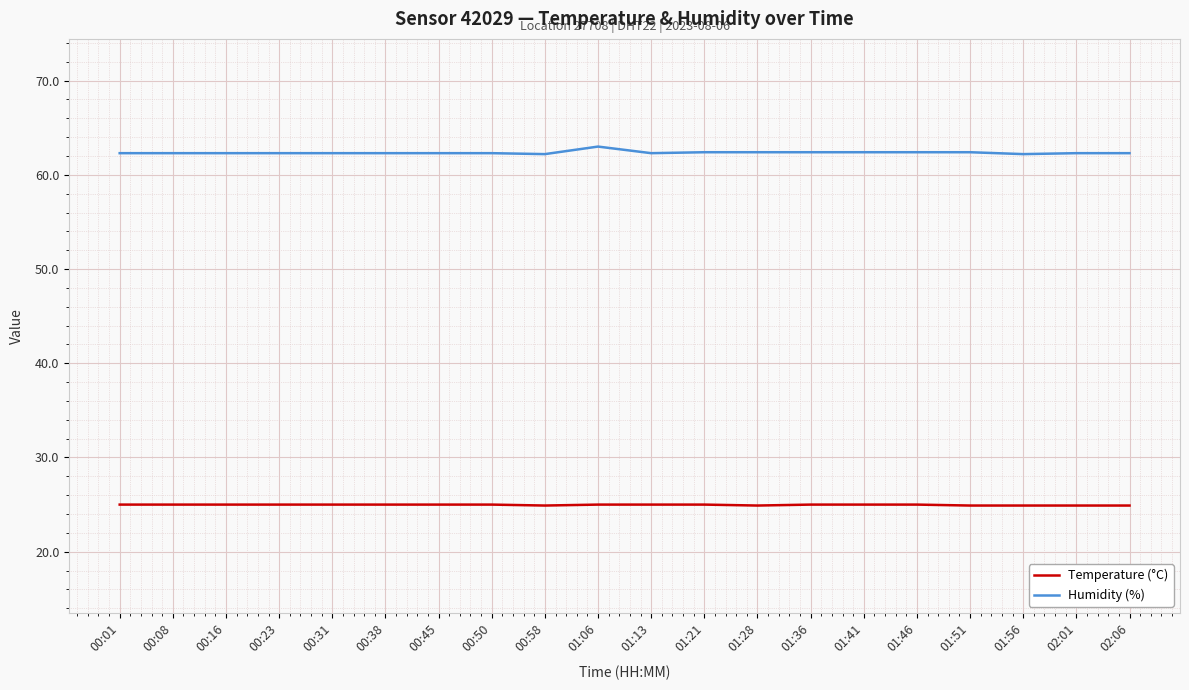

What is the spread (max minus min) of values at 01:51?

37.5